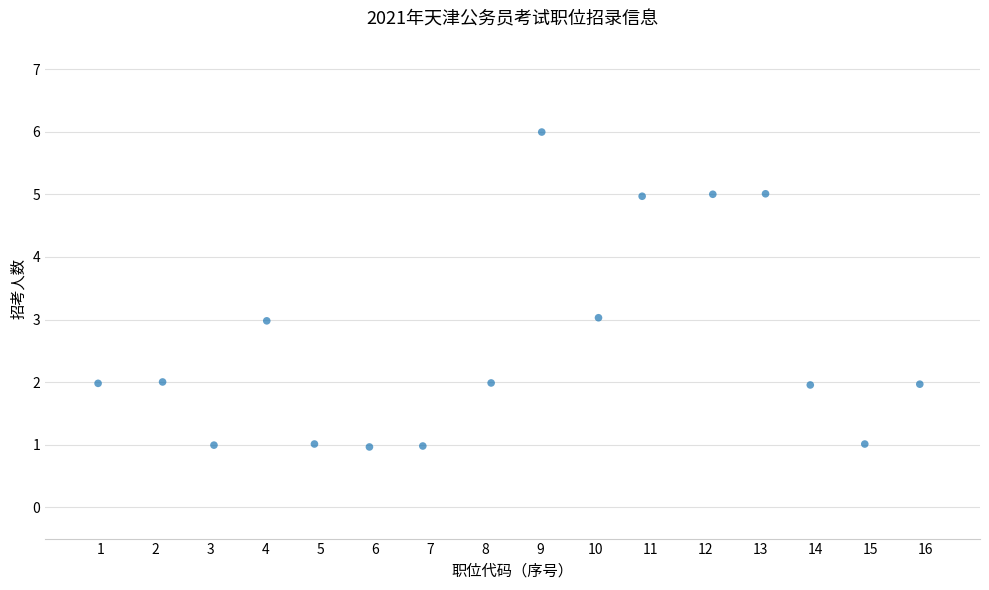

What is the range of X values (max minus min)?

14.9